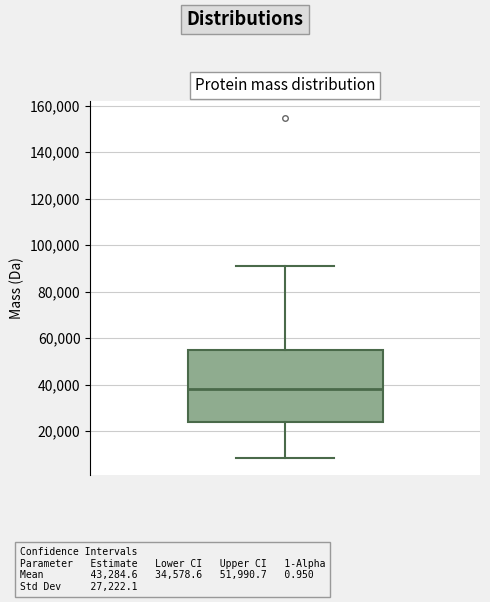

Read this box plot against the y-axis: the position of the median line, the range covered by the box, and the ends of both whiskers. The values are not printed on the chart, so give them approximately, as read against the axis.

median 38000, box 24000 to 54000, whiskers 8000 to 90000